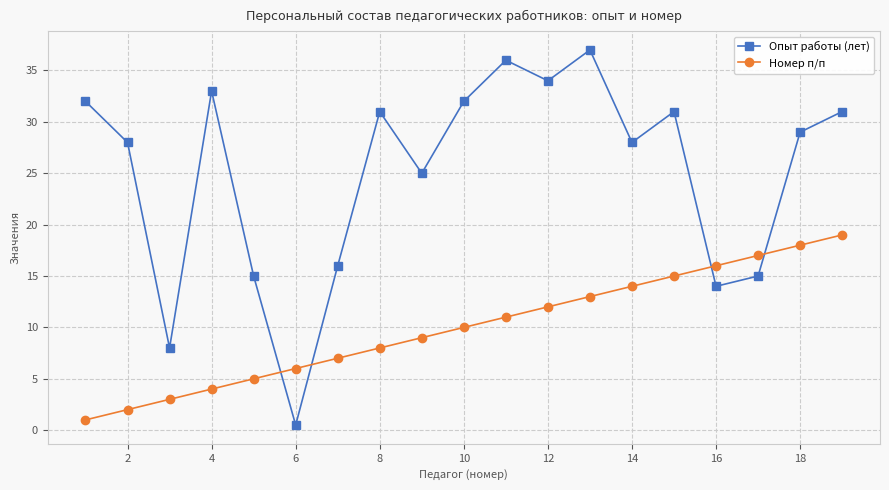

Which series has the largest range (max minus min)?

Опыт работы (лет)